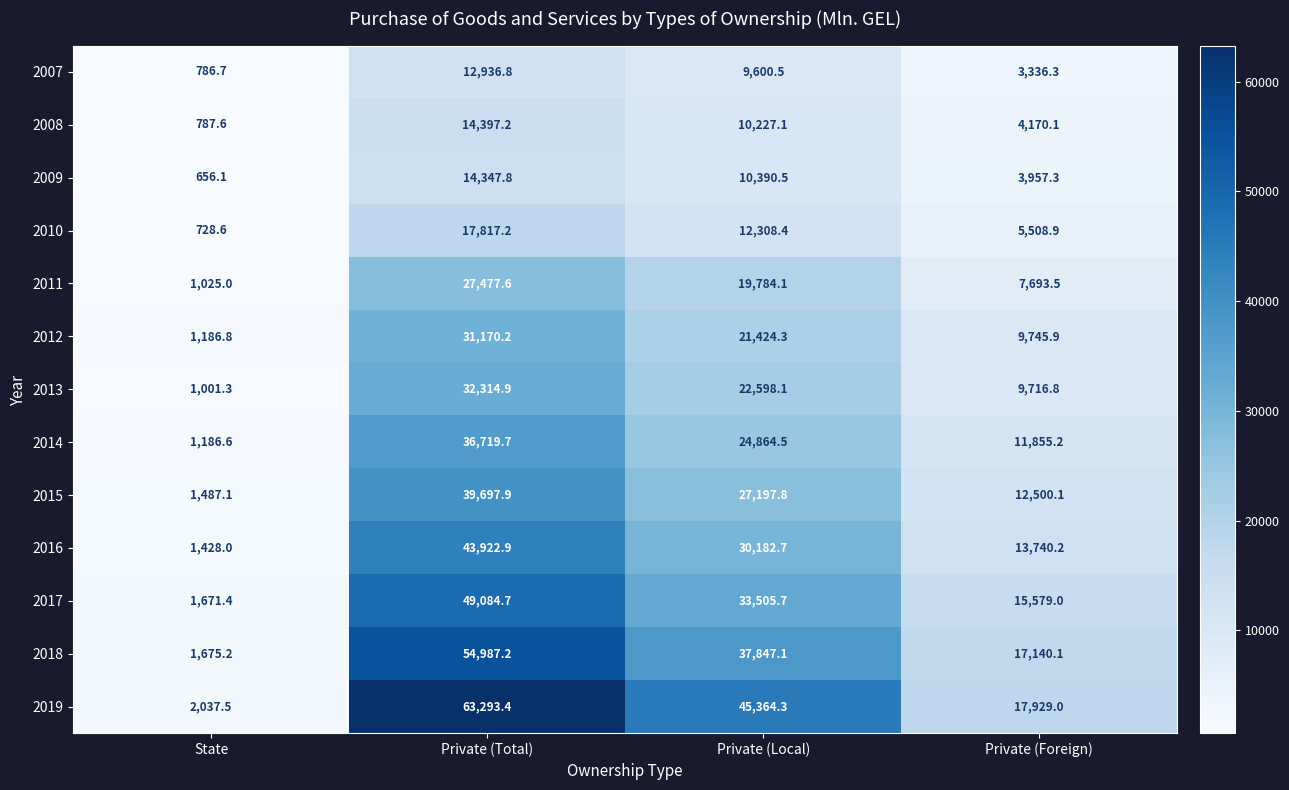

What is the difference between the maximum and minimum values in the 2011 series?

26452.6